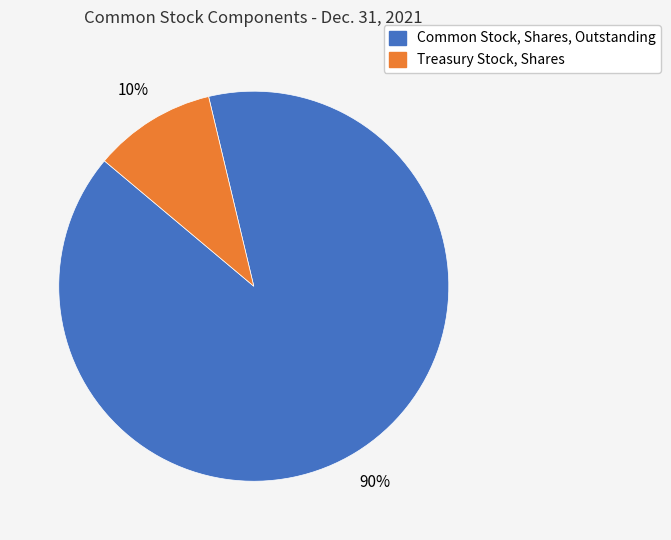

Rank the categories by value from lowest to highest.

Treasury Stock, Shares, Common Stock, Shares, Outstanding